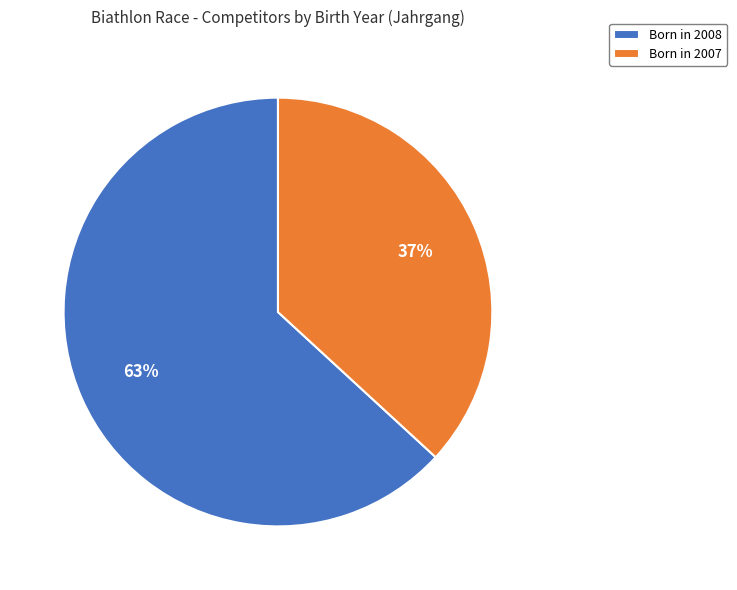

True or false: Born in 2008 accounts for 69% of the total.

False